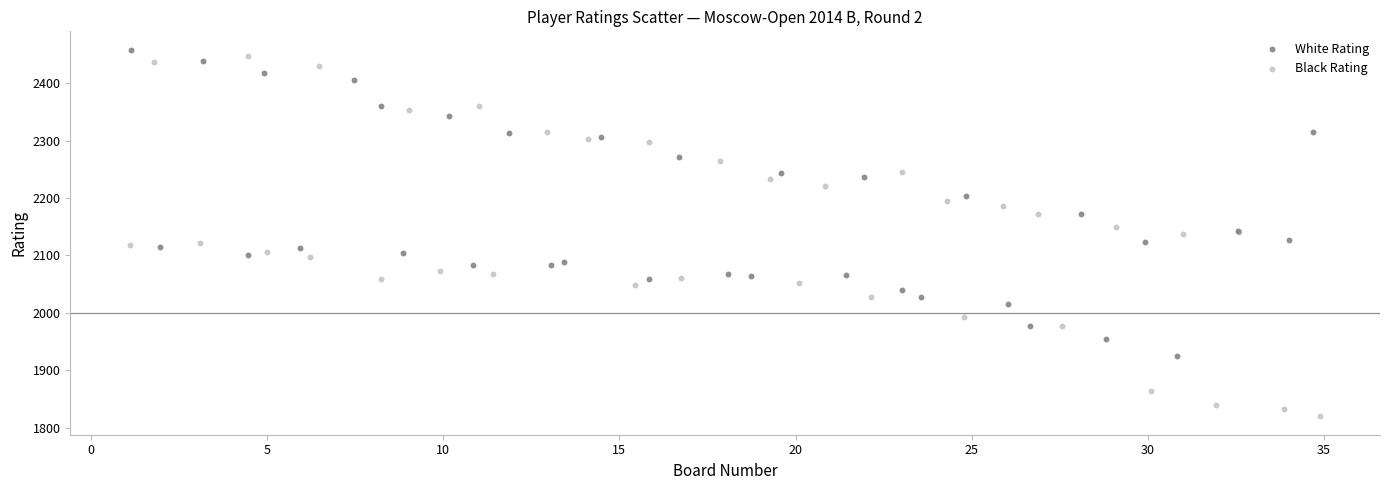

Which series contains the lowest Y value?

Black Rating